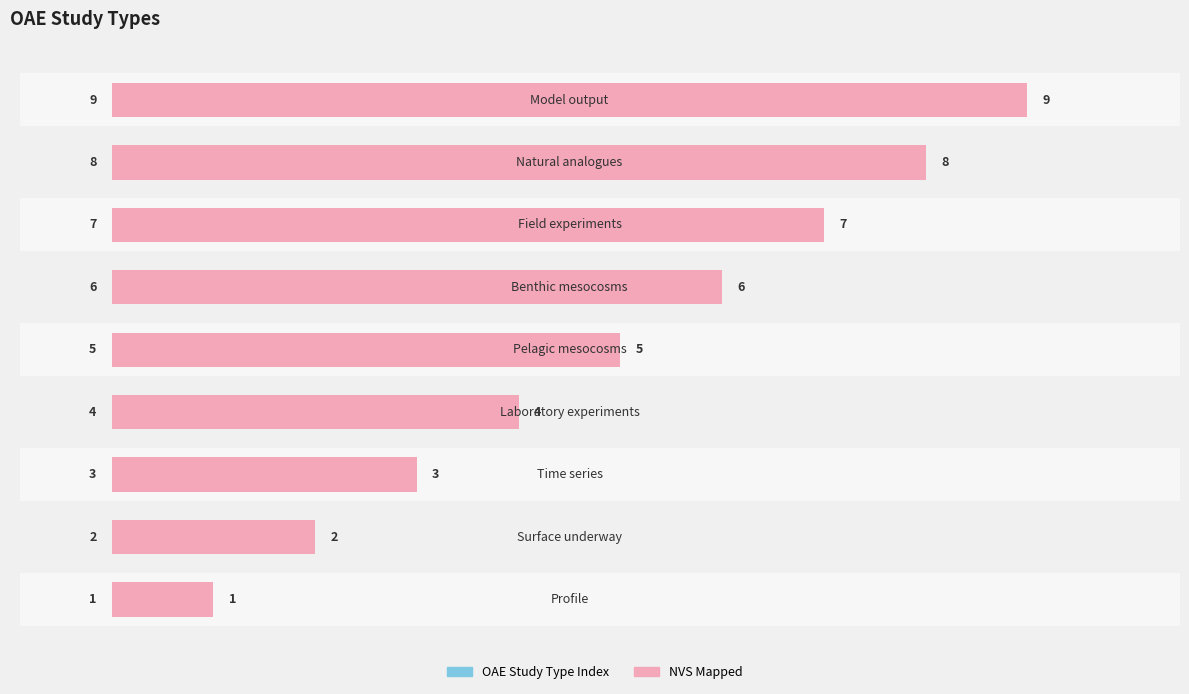

Does the chart contain stacked bars?

No